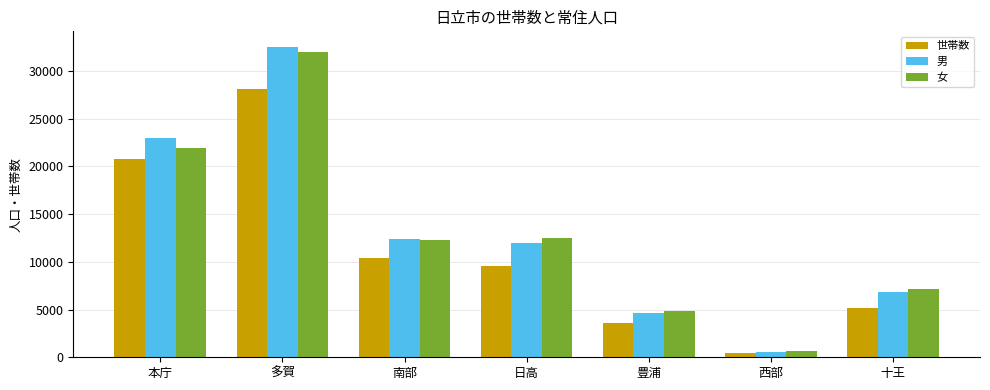

What is the difference between the maximum and minimum values in the 男 series?

31927